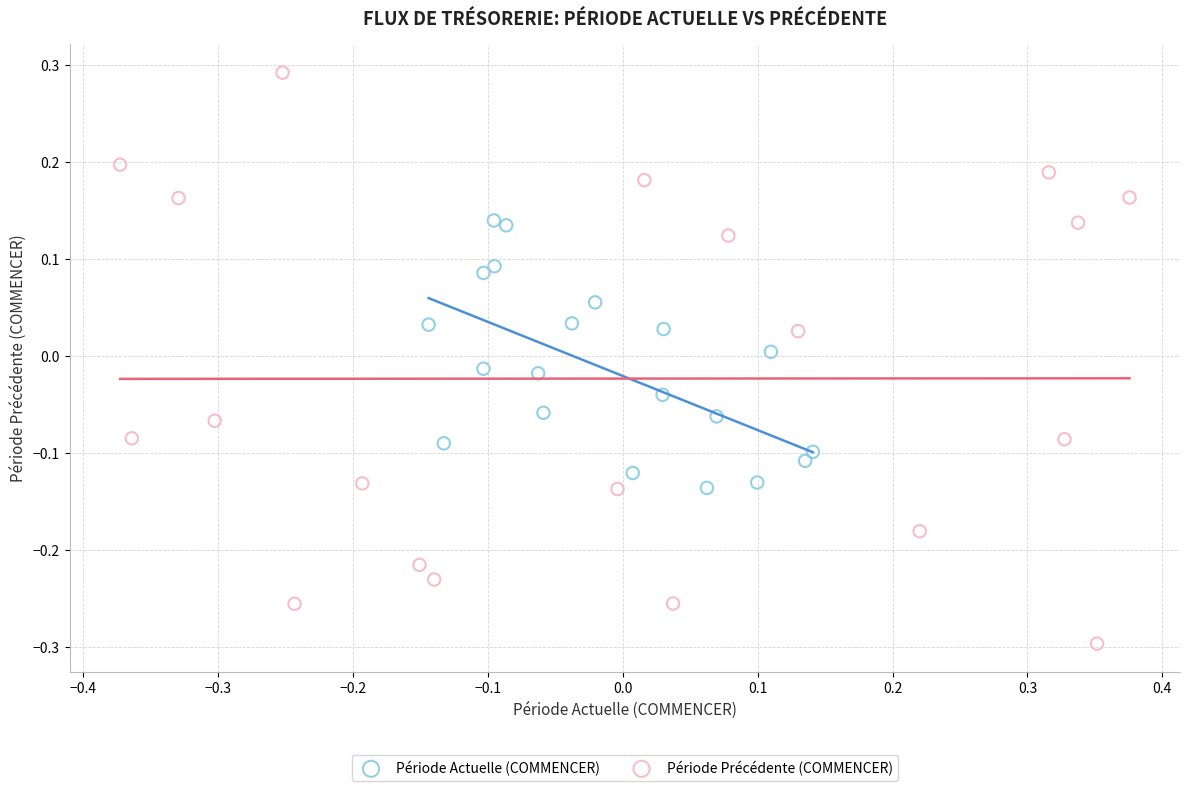

Which series reaches the minimum Y coordinate?

Période Précédente (COMMENCER)